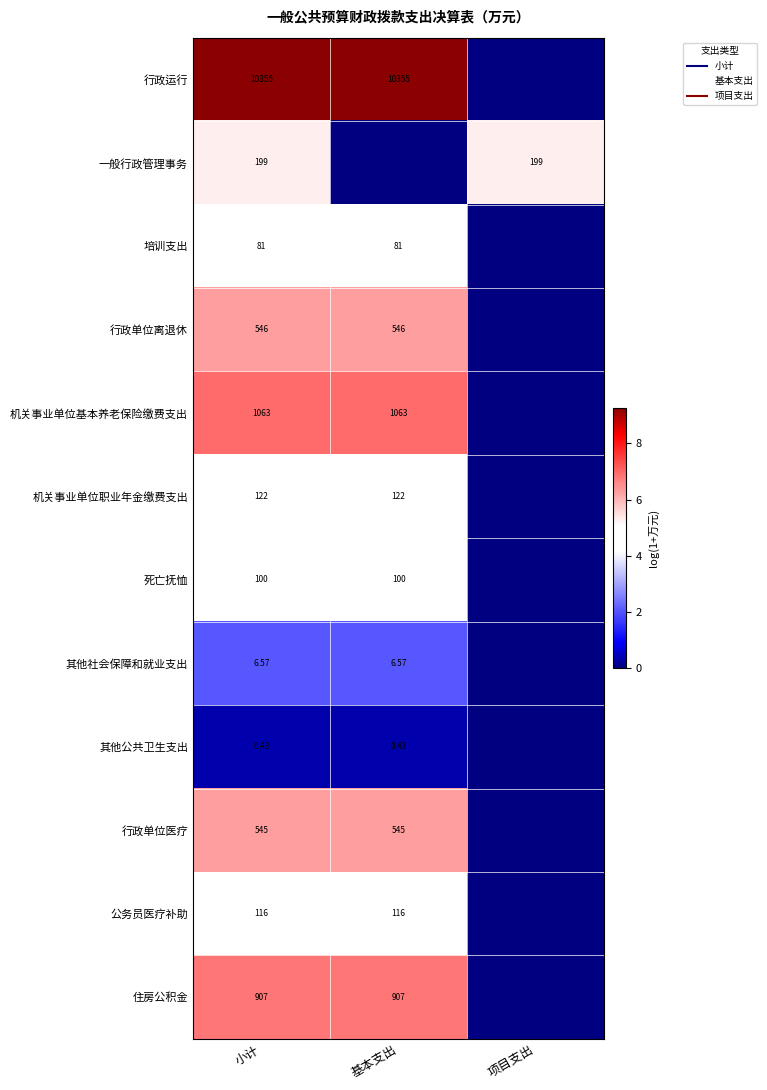

At 小计, list the series in order from smallest to largest.

其他公共卫生支出, 其他社会保障和就业支出, 培训支出, 死亡抚恤, 公务员医疗补助, 机关事业单位职业年金缴费支出, 一般行政管理事务, 行政单位医疗, 行政单位离退休, 住房公积金, 机关事业单位基本养老保险缴费支出, 行政运行